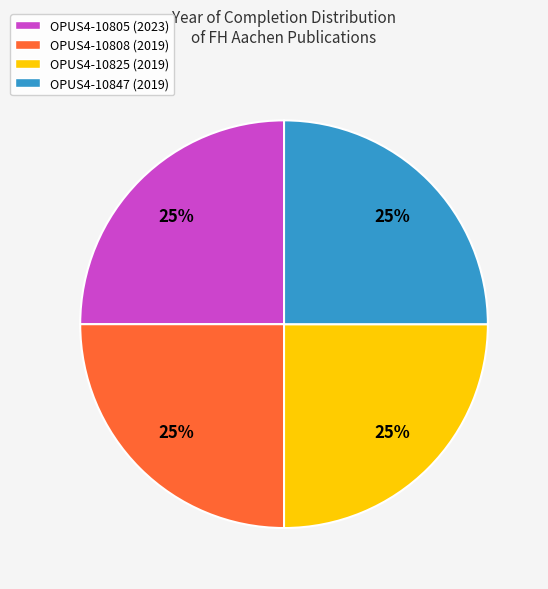

To the nearest percent, what is the average slice percentage?

25%